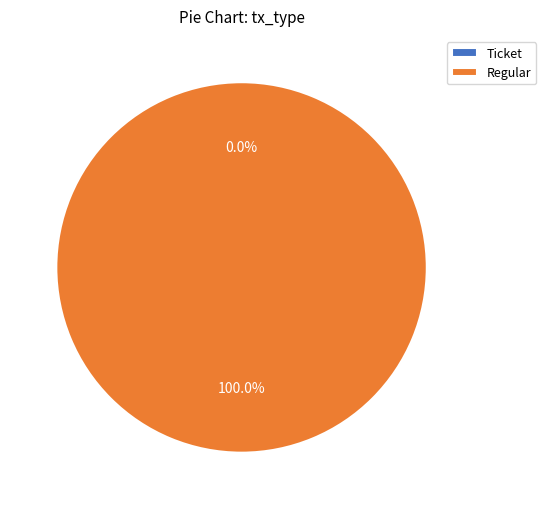

Combined, what portion of the pie is Regular and Ticket?

100.0%